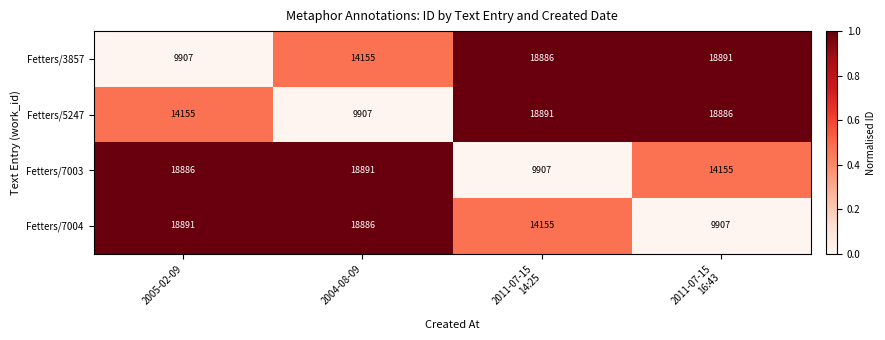

What is the difference between the highest and lowest values at 2011-07-15
14:25?

8984